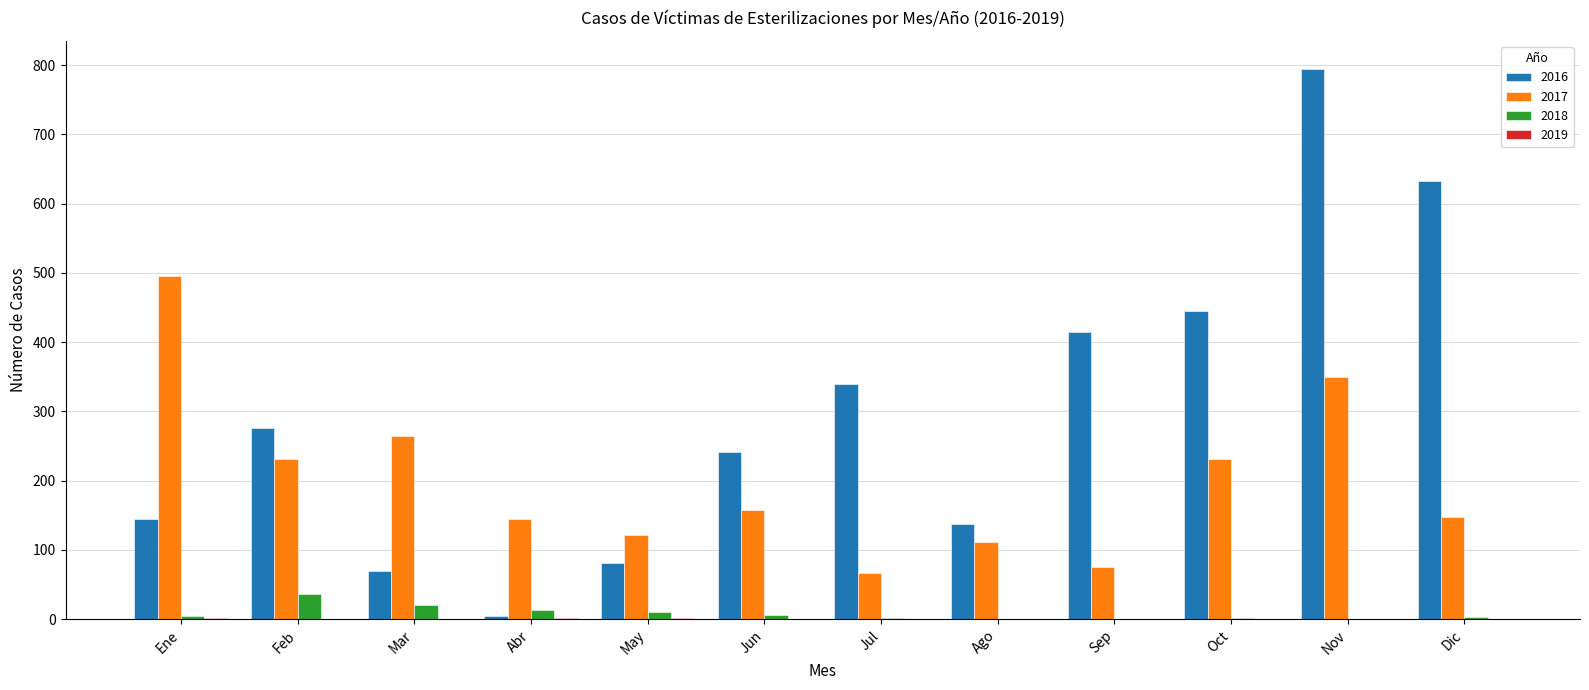

How many distinct data groups are displayed?

4